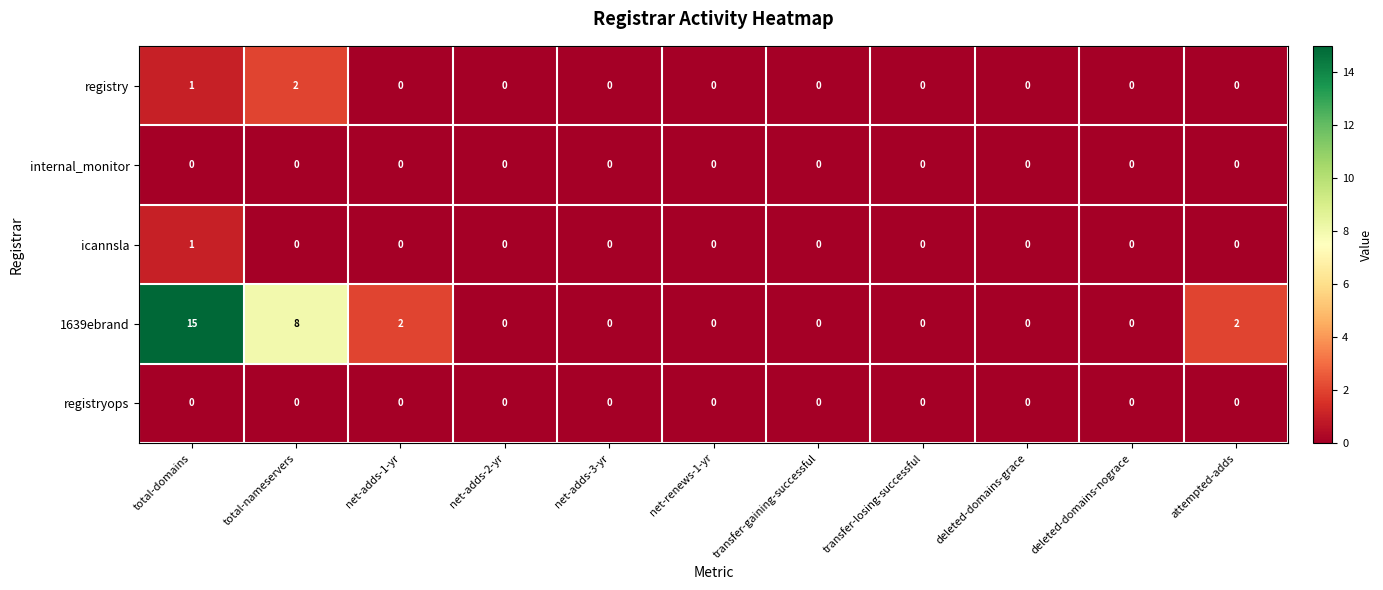

Which series has the largest total across all categories?

1639ebrand